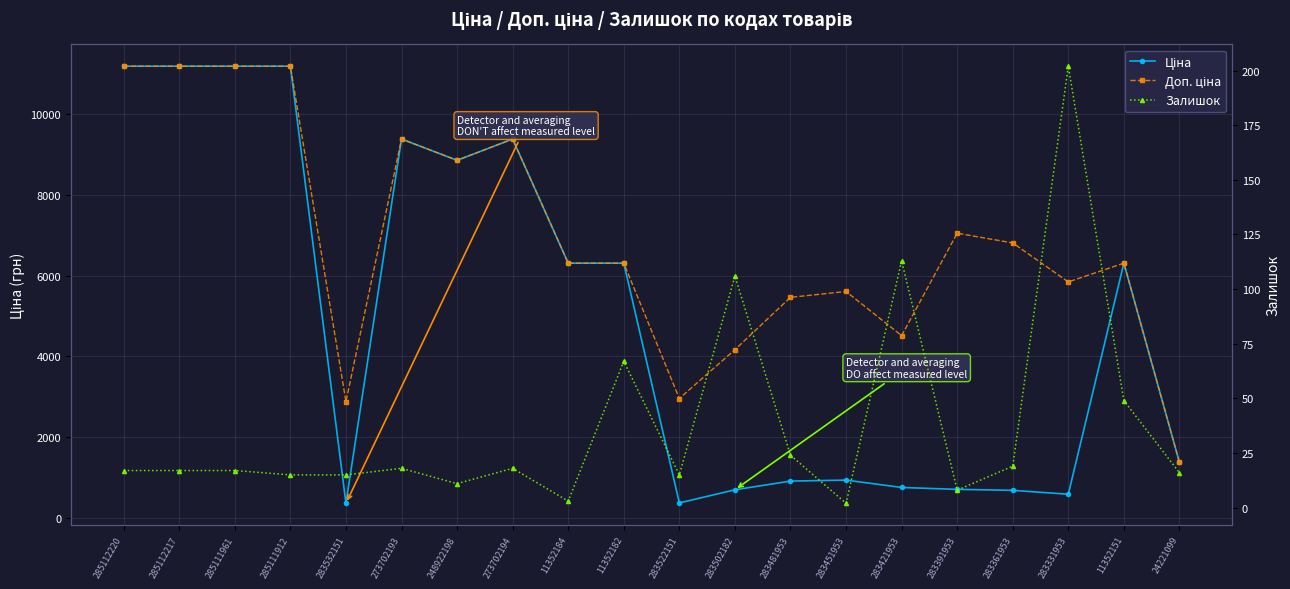

Where is Доп. ціна nearest to the value 6281?

11352184